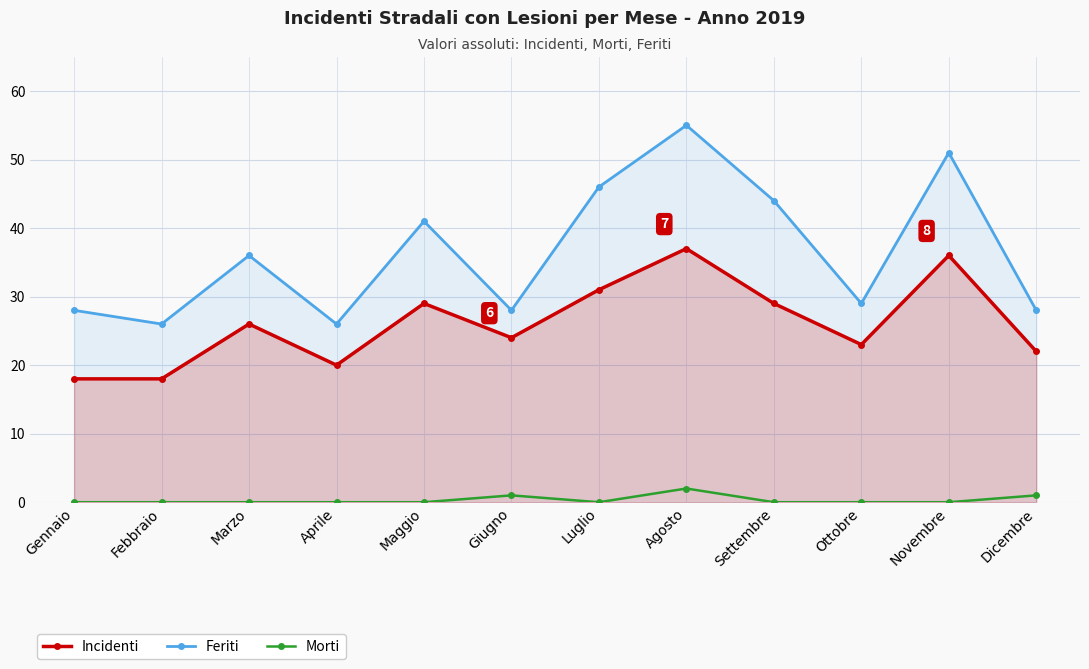

True or false: Feriti has a value of 38 at Giugno.

False